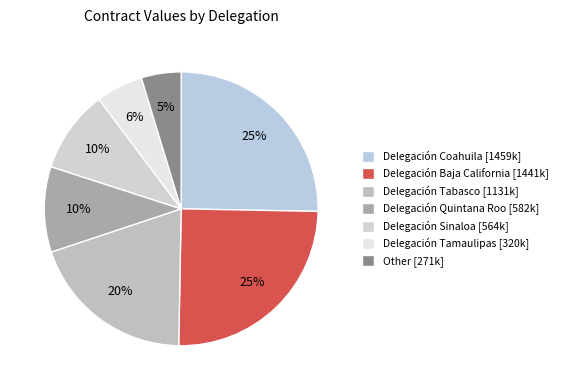

Which slice is the smallest?

Other [271k]